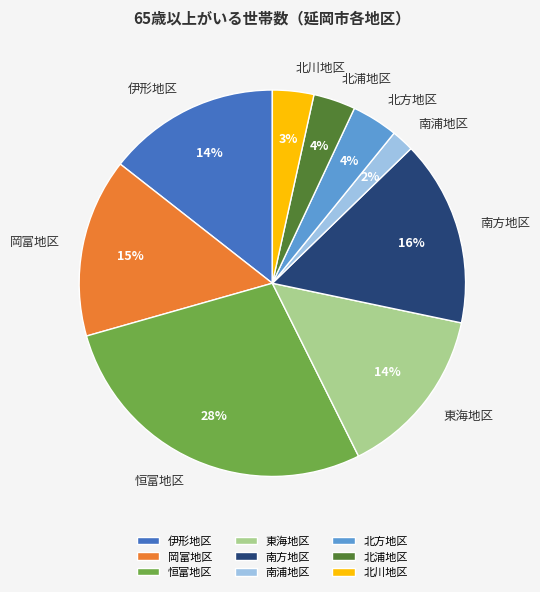

What percentage is the 伊形地区 slice, to the nearest percent?

14%